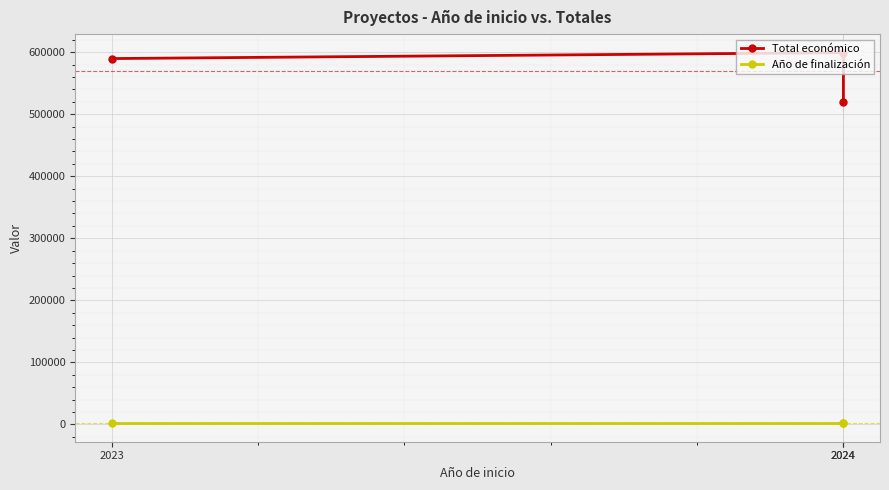

At which label does Total económico reach its minimum?

2024